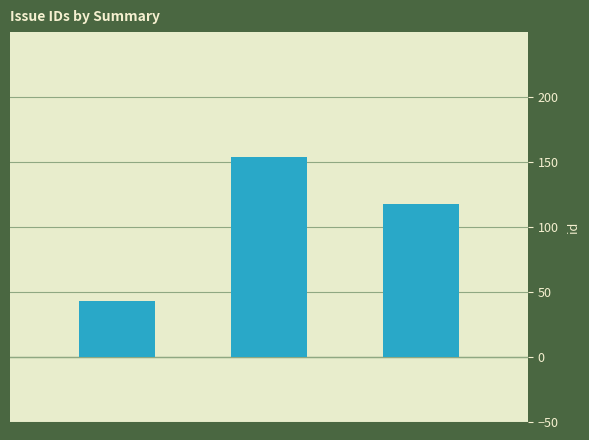

What is the smallest value displayed?

43